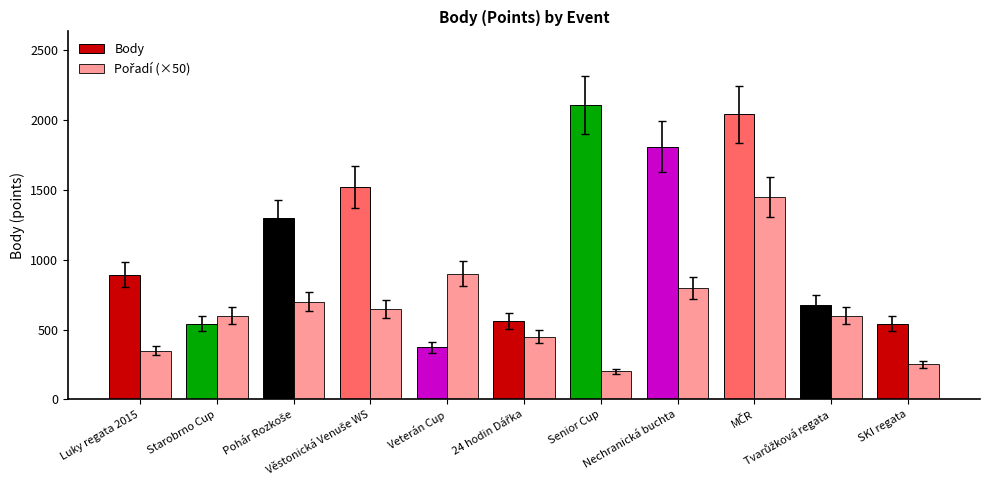

At which category does the chart reach its minimum across all series?

Senior Cup